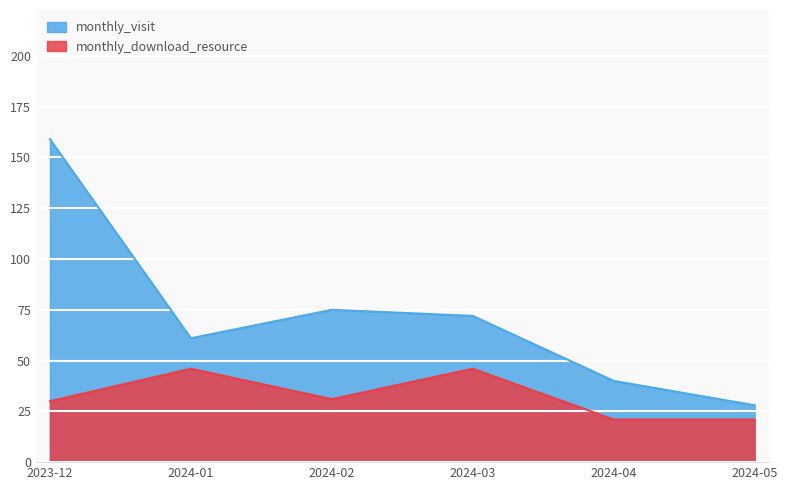

How many lines are shown in the chart?

2